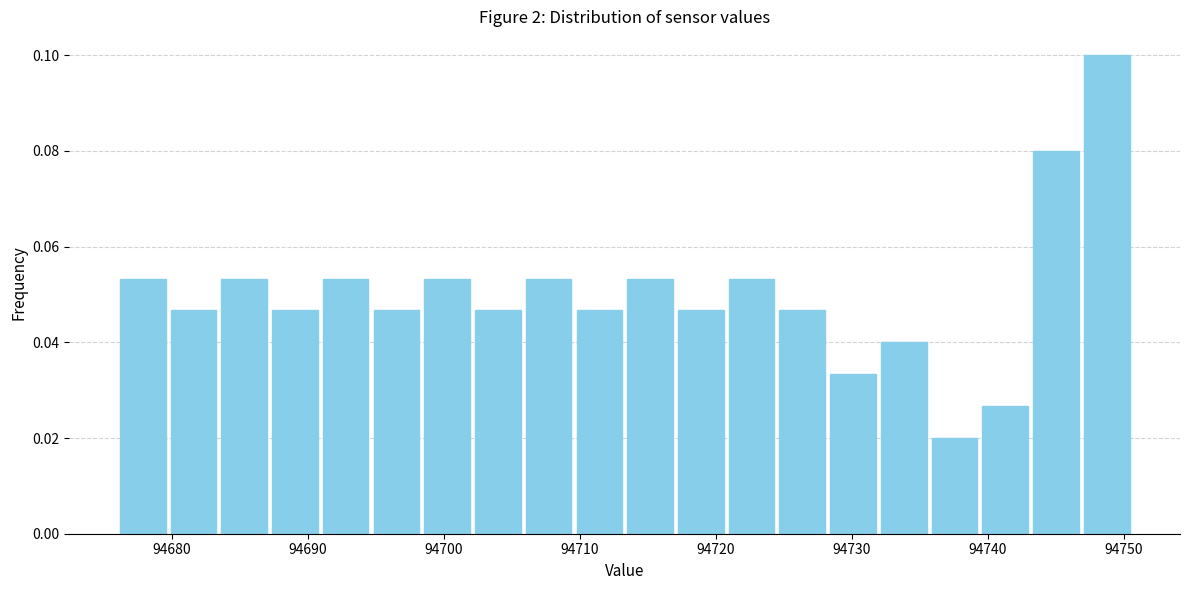

Read against the x-axis, roughly where is the centre of the tallest bar?

94749